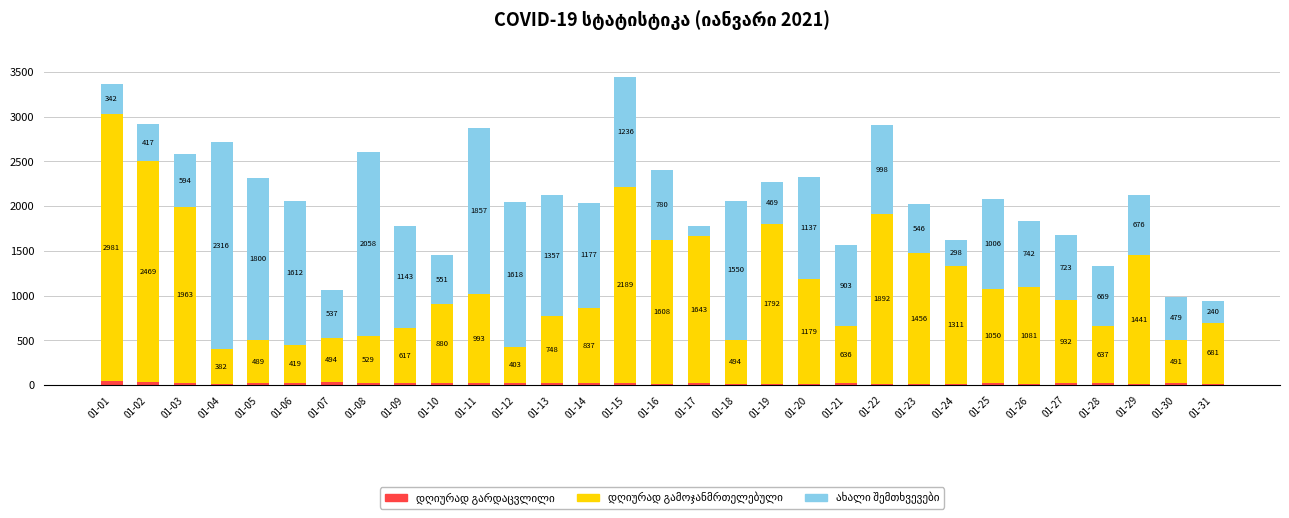

At which category is the sum across all series the highest?

01-15